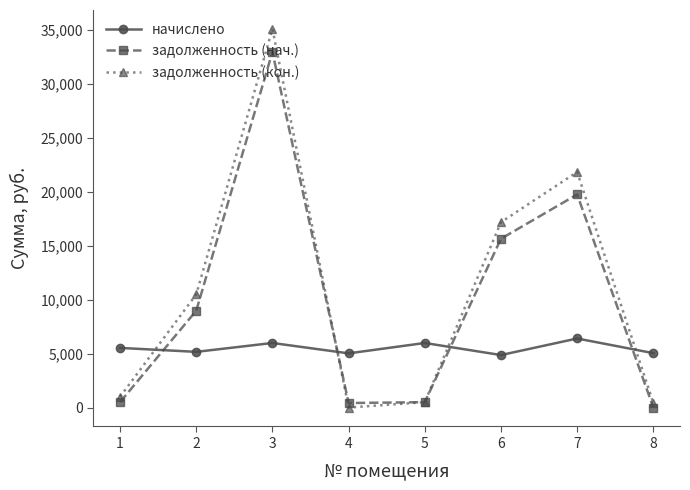

List the series in order of their overall mean, lowest first.

начислено, задолженность (нач.), задолженность (кон.)